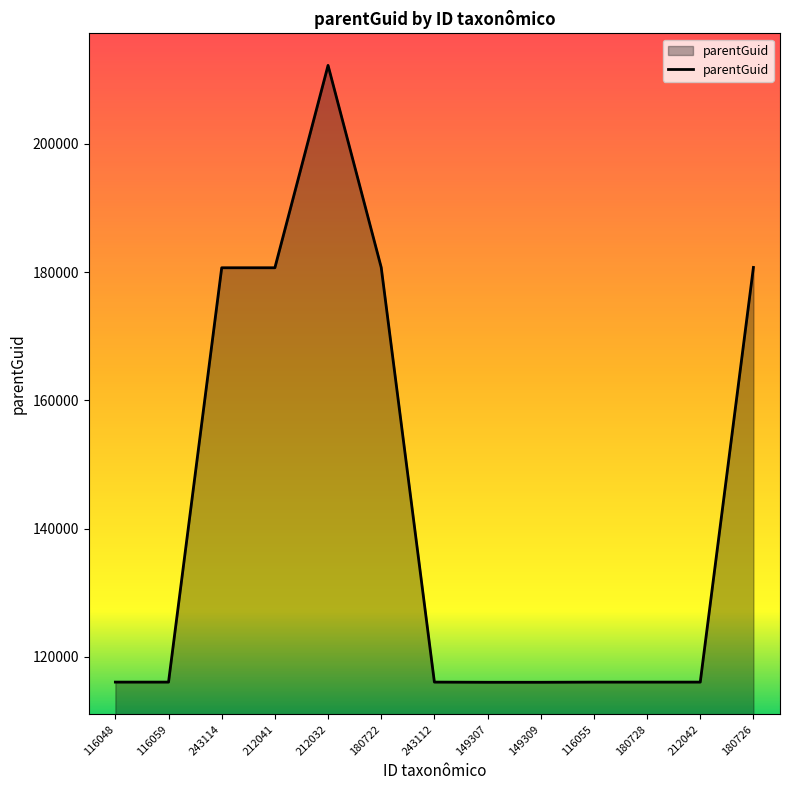

What is the difference between the maximum and second lowest values?

96217